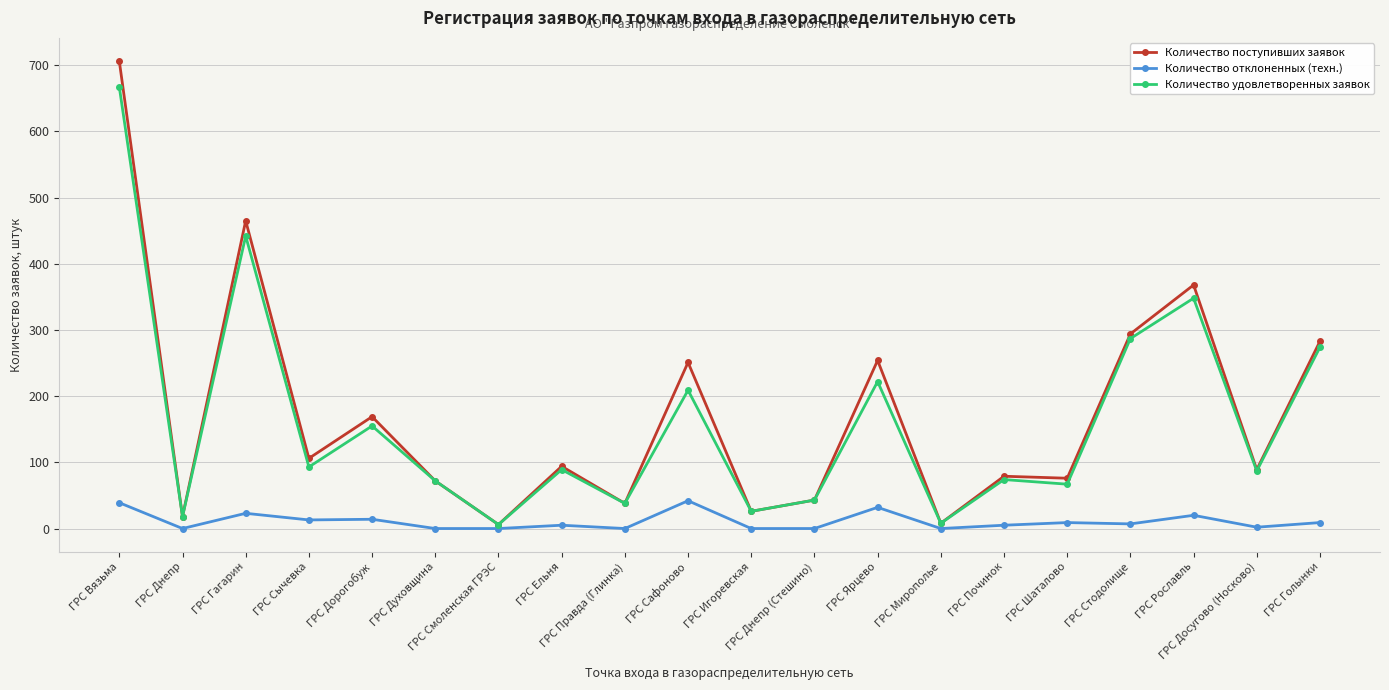

Is the value of Количество отклоненных (техн.) at ГРС Починок greater than the value of Количество удовлетворенных заявок at ГРС Дорогобуж?

No